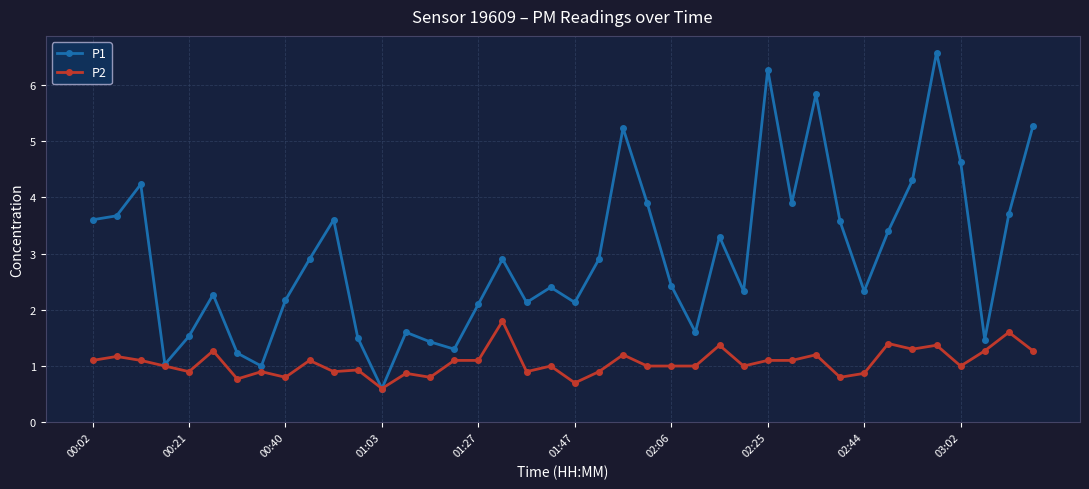

Which series has the largest range (max minus min)?

P1